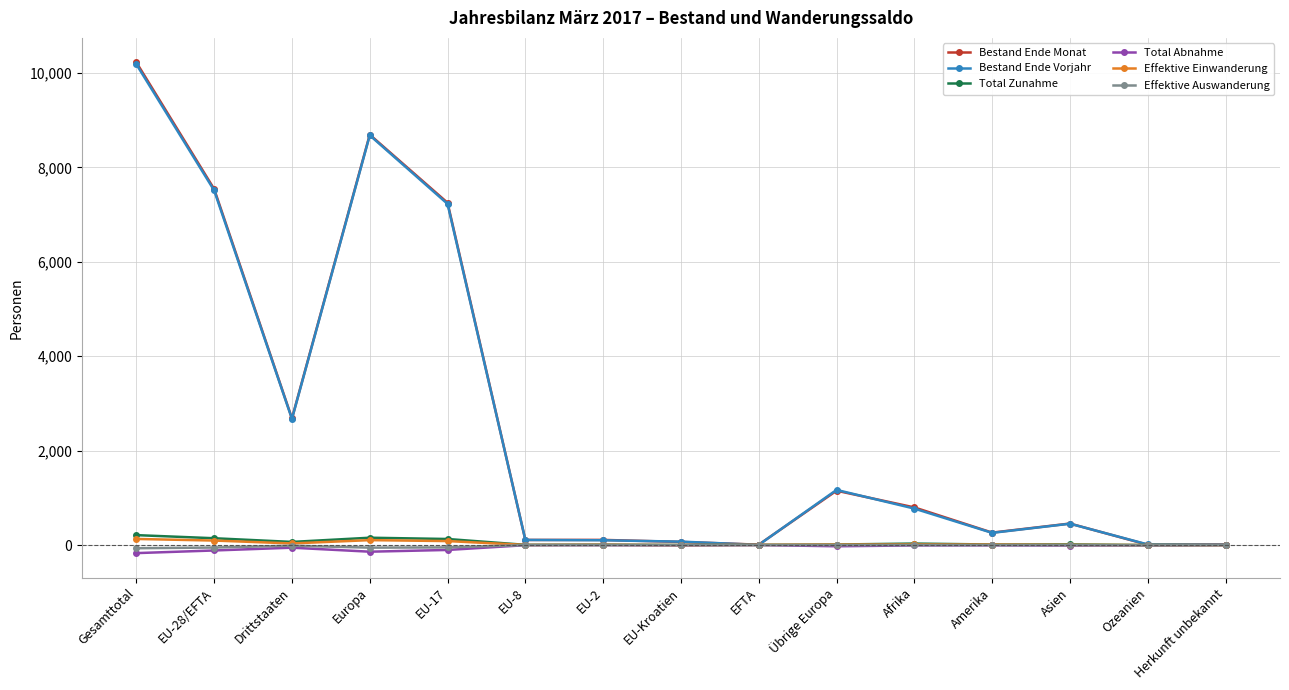

What is the label of the 8th point from the right?

EU-Kroatien